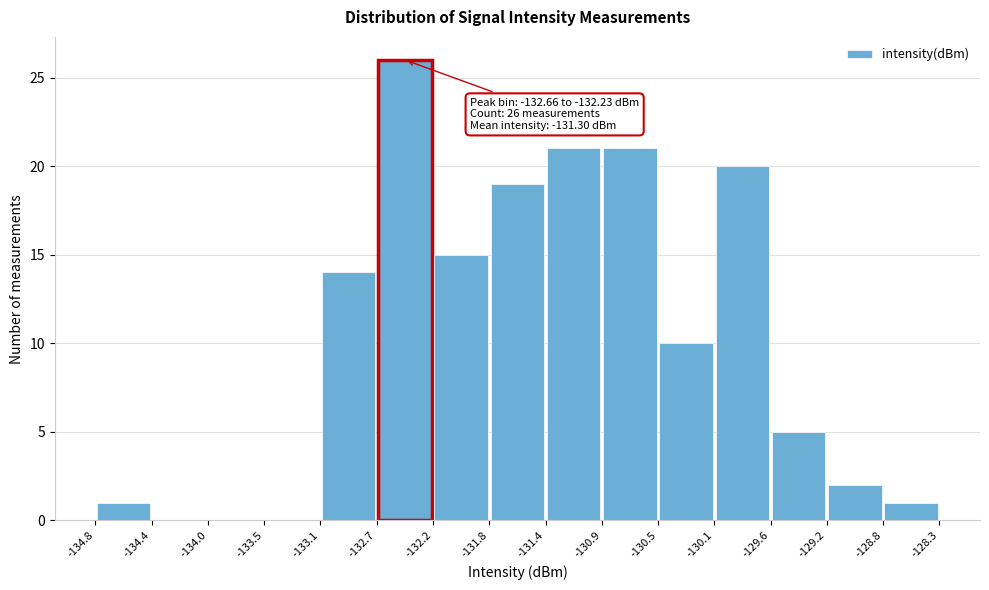

Over which range of the x-axis is the bar tallest?

-132.7 to -132.2